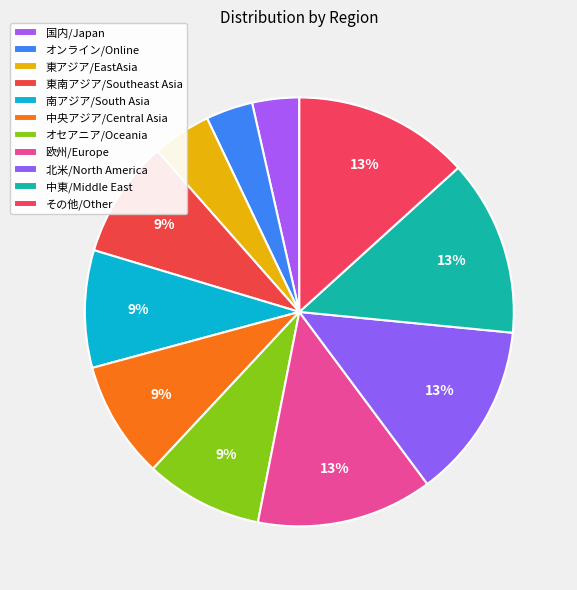

Which has a higher value, オンライン/Online or 北米/North America?

北米/North America